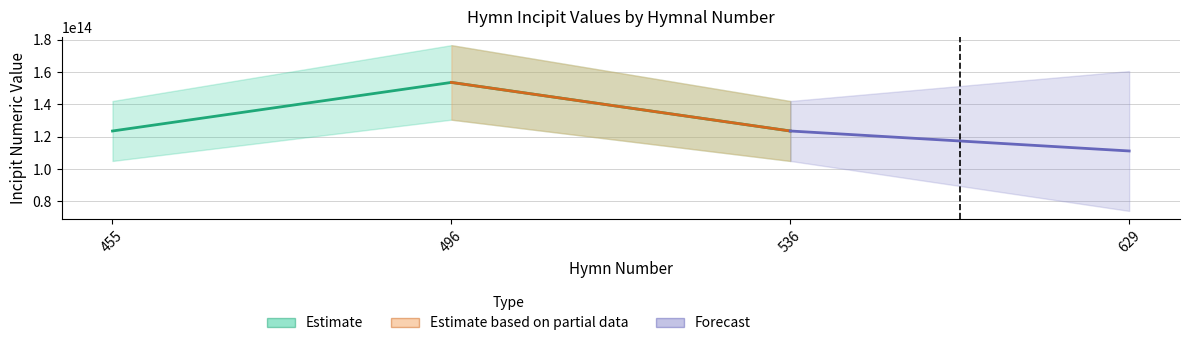

Rank the categories by value from highest to lowest.

496, 455, 536, 629